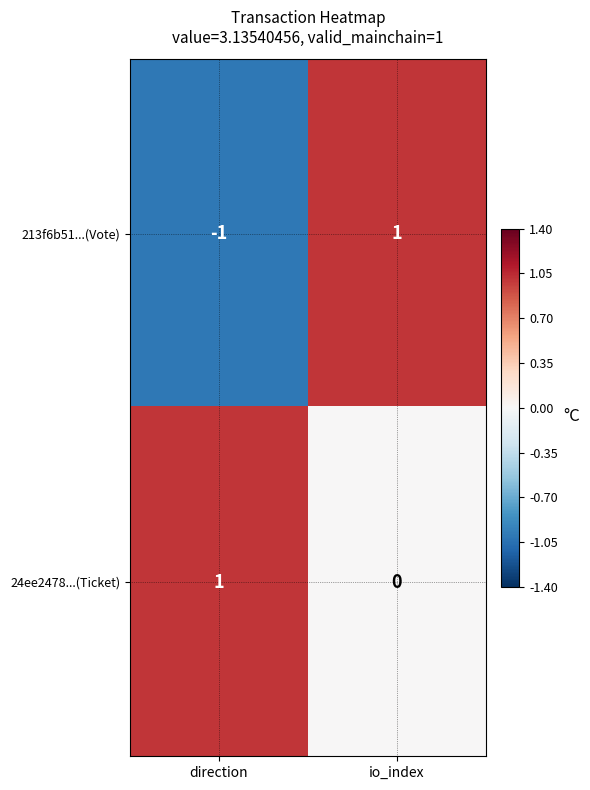

Which series has the widest spread of values?

213f6b51...(Vote)